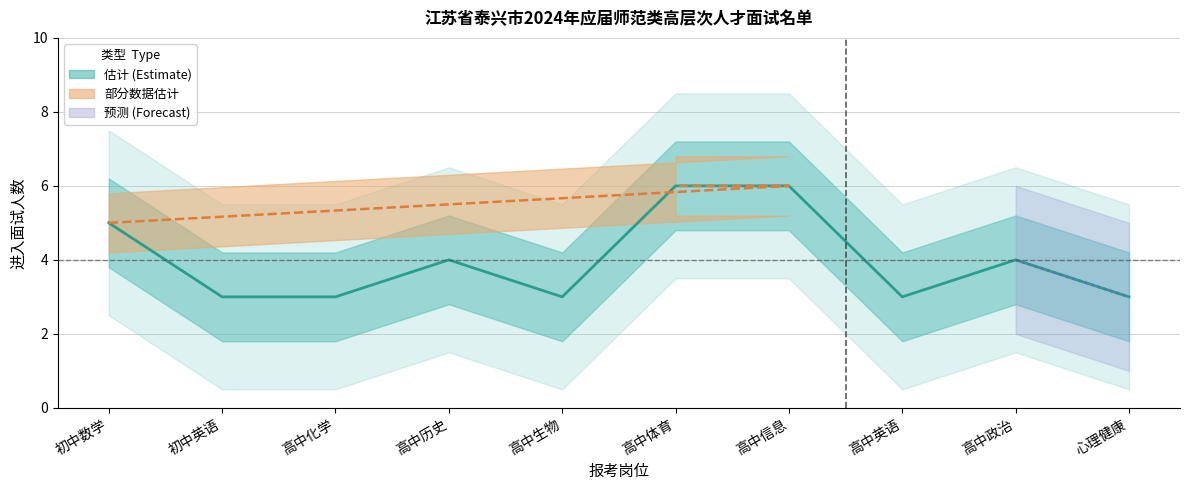

What position from the right is 高中体育?

5